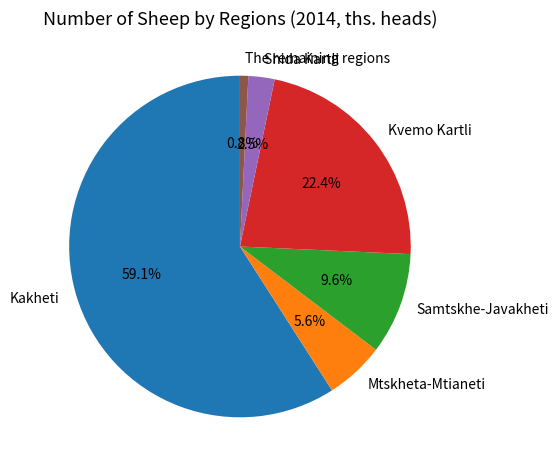

How much of the chart is everything except Mtskheta-Mtianeti?

94.4%